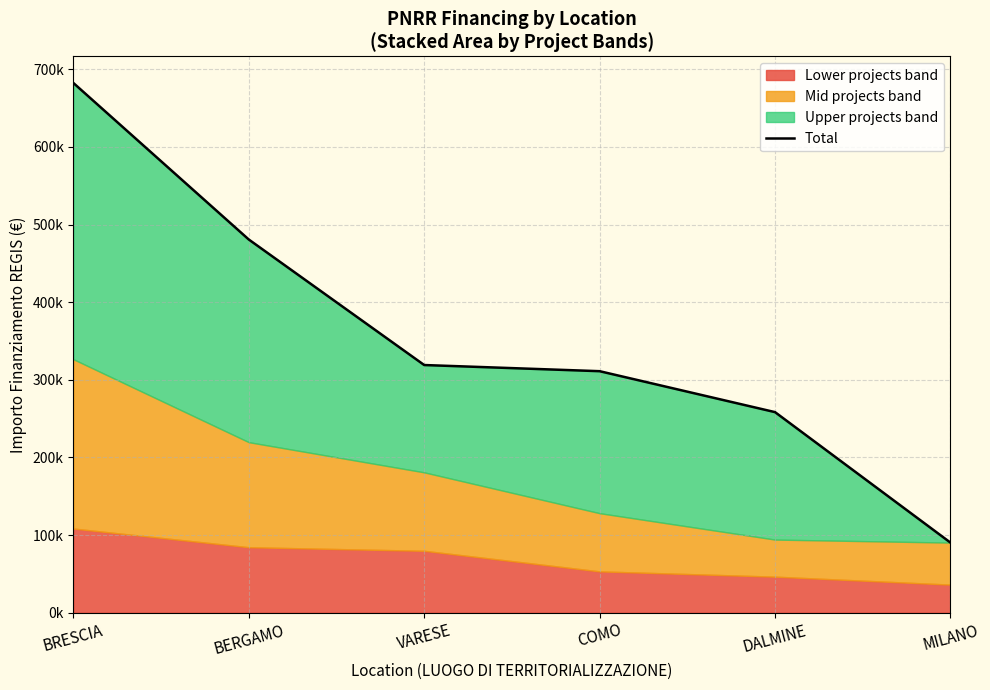

Reading left to right, extract all data points from this chart.

682502.5	480788.9	319070.1	311137.0	258386.7	90268.6